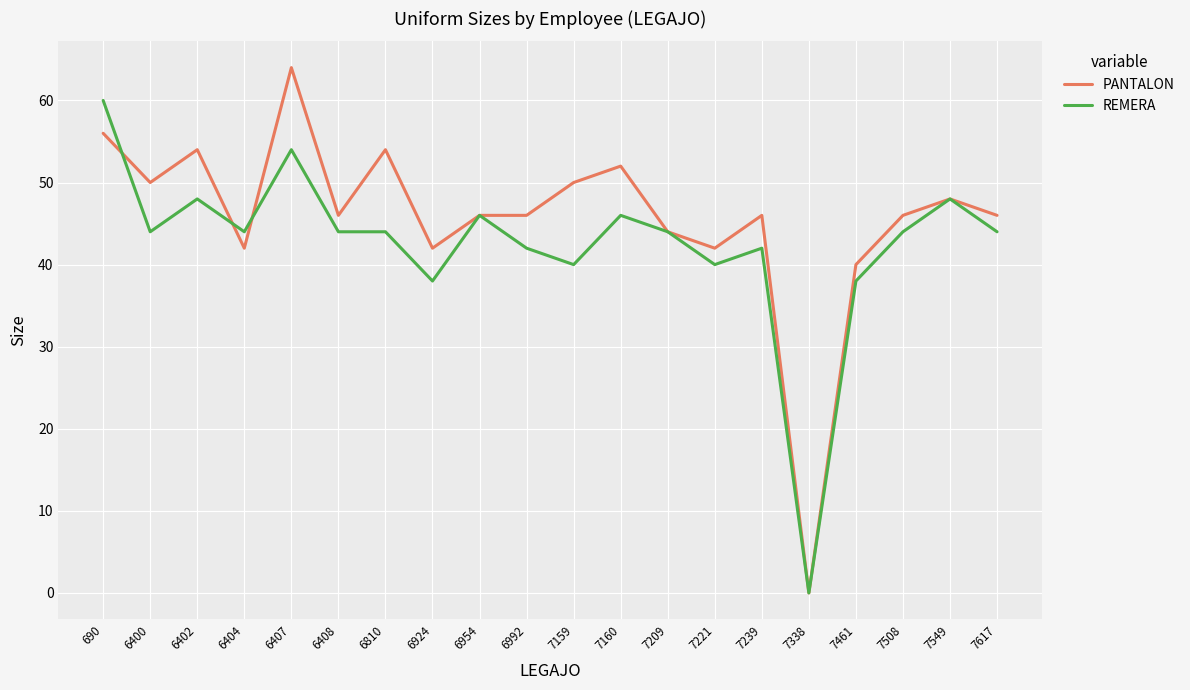

Reading left to right, extract all data points from this chart.

PANTALON: 56	50	54	42	64	46	54	42	46	46	50	52	44	42	46	0	40	46	48	46
REMERA: 60	44	48	44	54	44	44	38	46	42	40	46	44	40	42	0	38	44	48	44